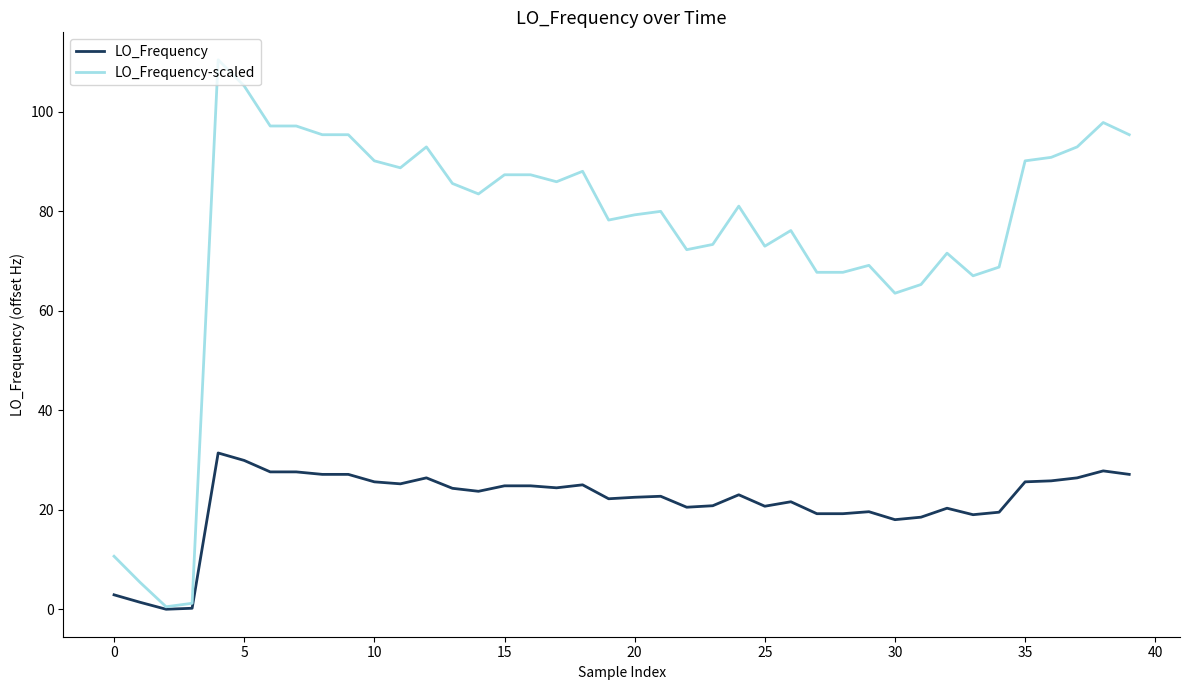

What is the highest value of the LO_Frequency series?

31.4